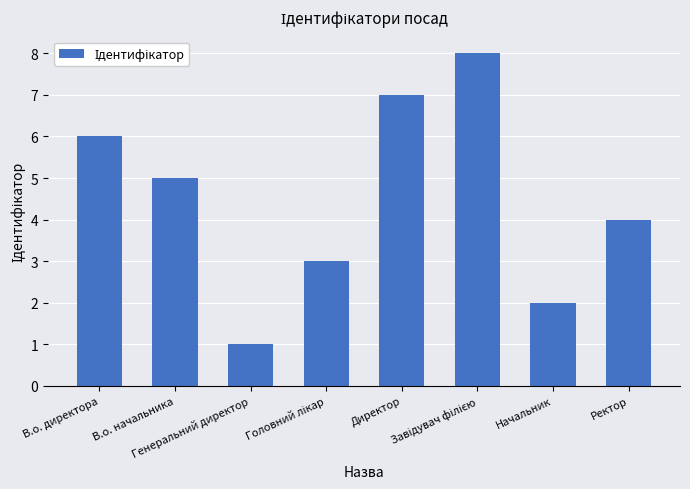

What is the sum of all values?

36